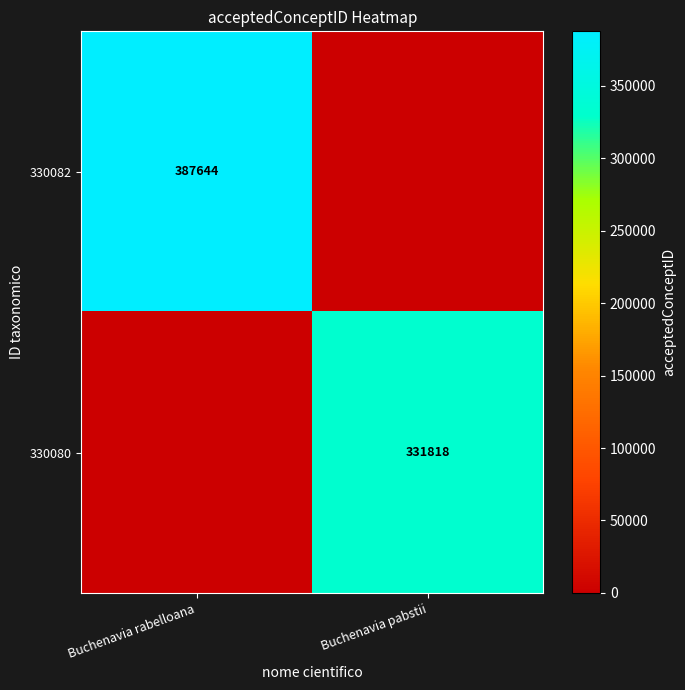

The 330080 series shows 331818 at Buchenavia pabstii. True or false?

True